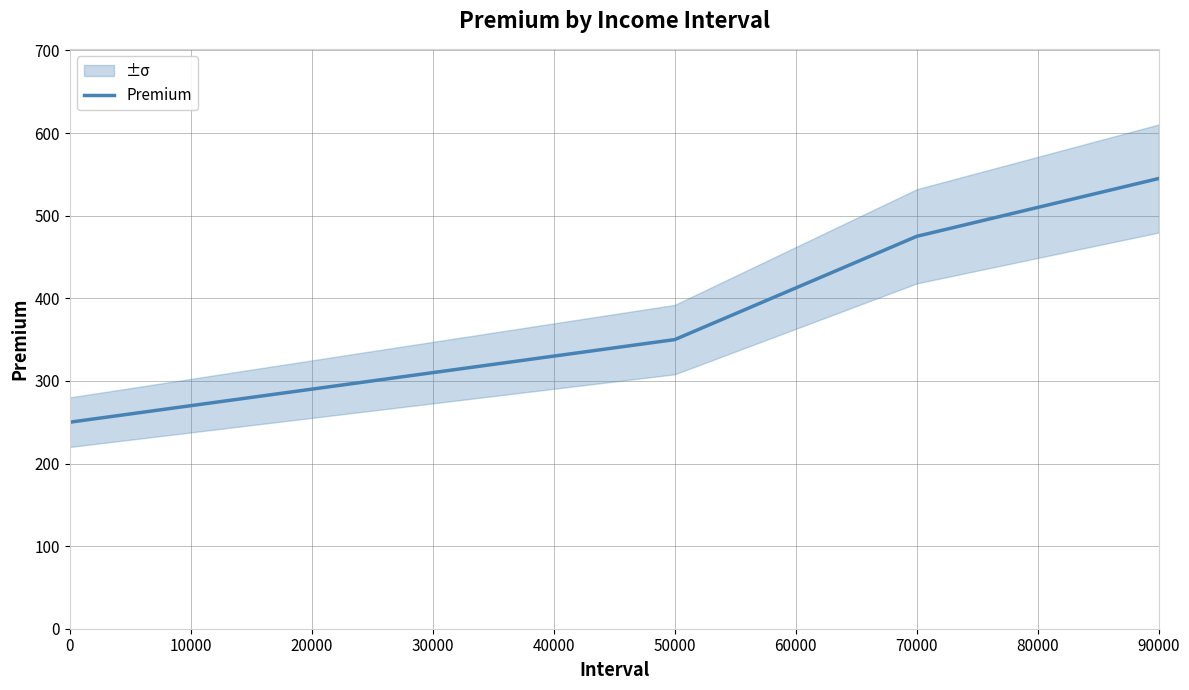

Is it true that Premium equals 754 at 90000?

False